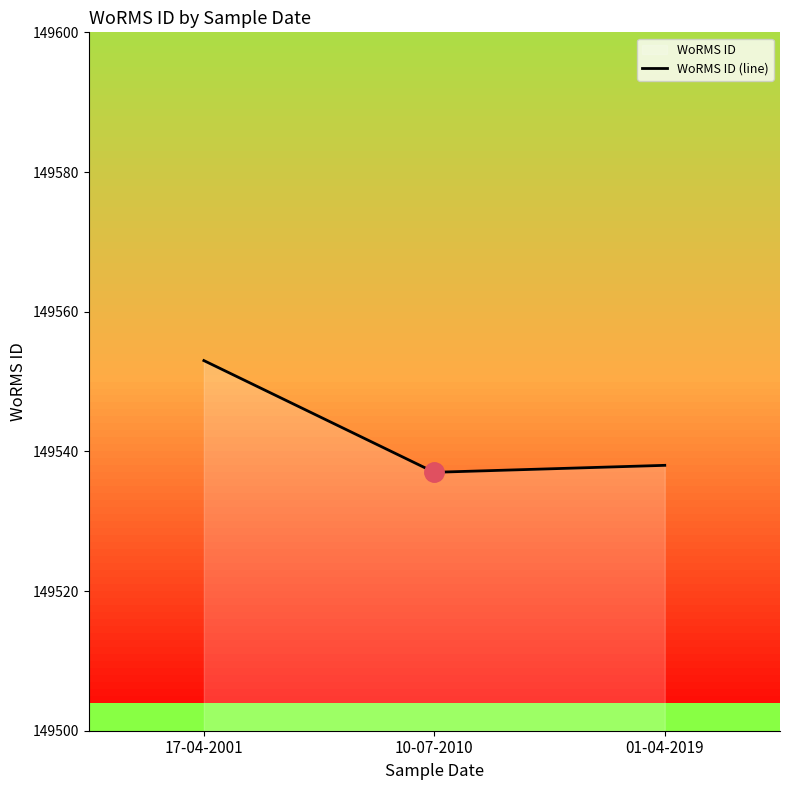

What is the sum of the values at 10-07-2010 and 17-04-2001?

299090